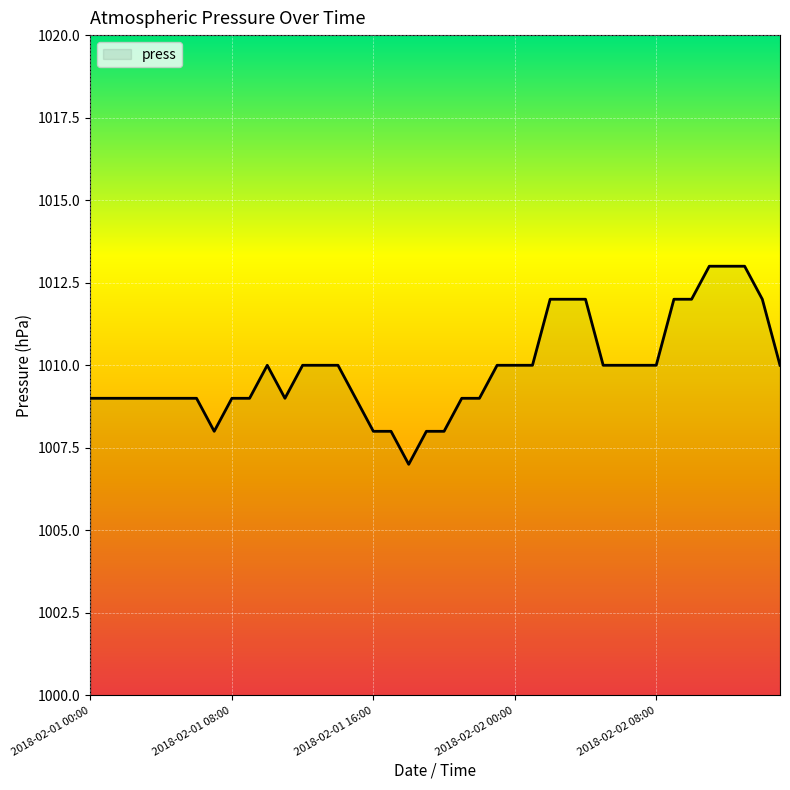

What is the minimum value shown in the chart?

1007